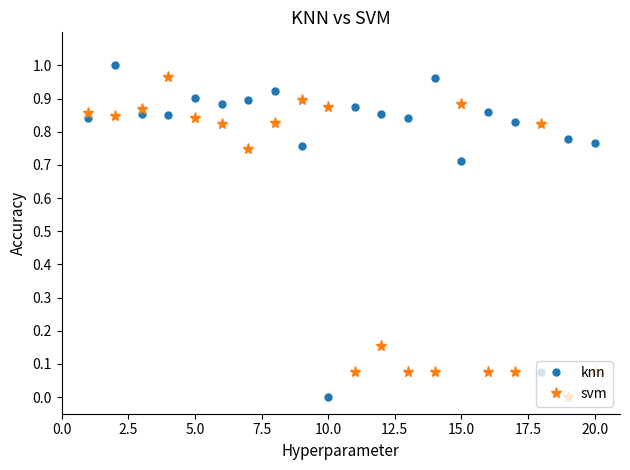

List the series in order of their overall mean, lowest first.

svm, knn